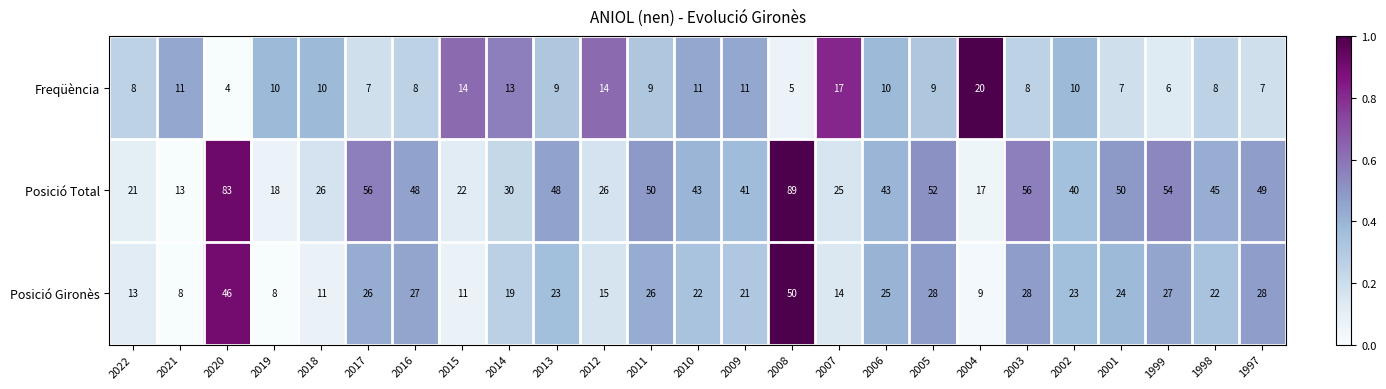

What is the average value of the Freqüència series?

10